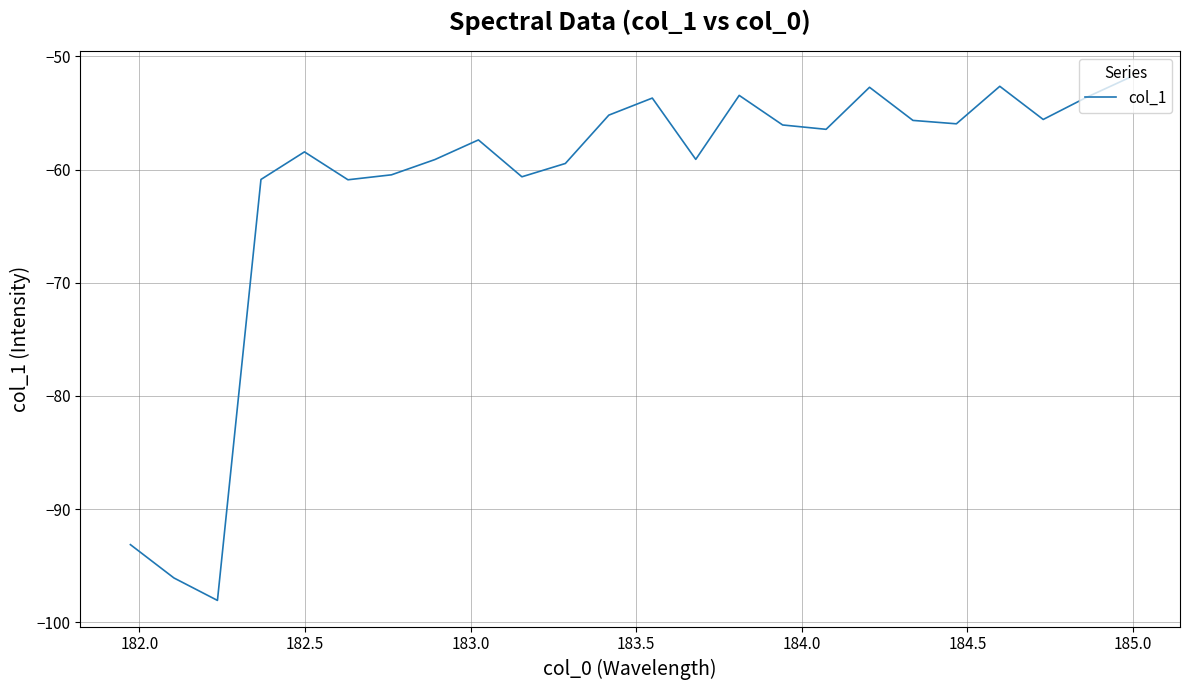

What is the greatest value displayed?

-51.8